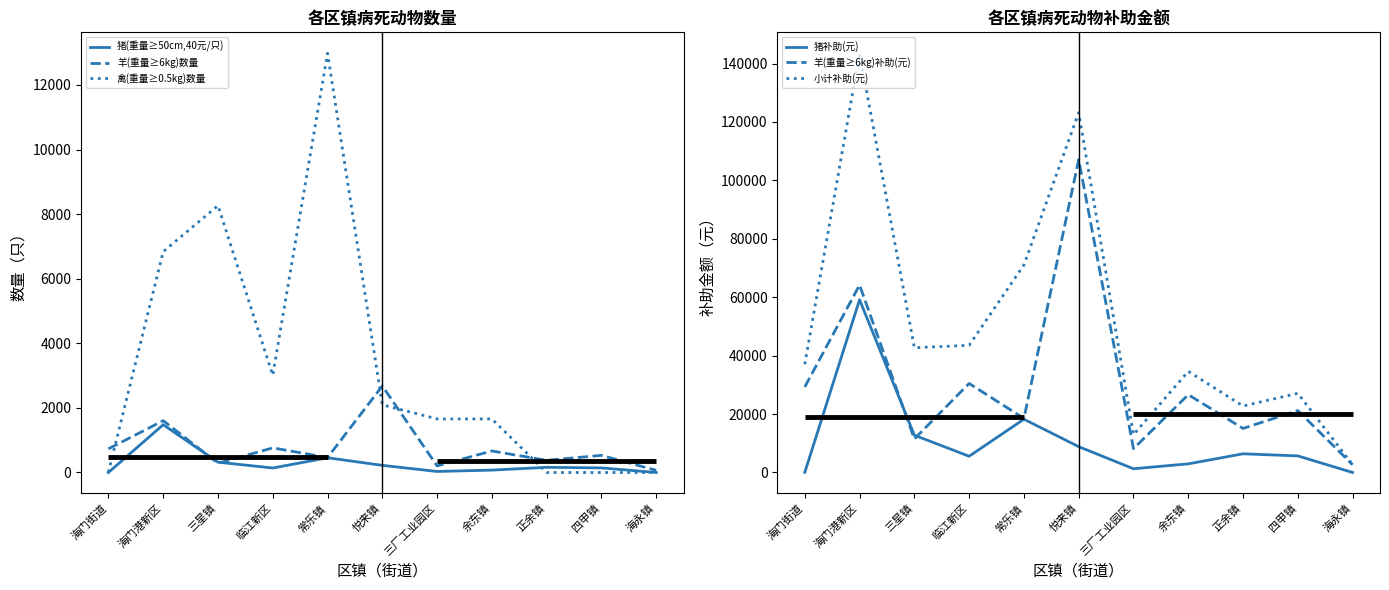

What is the sum of all 羊(重量≥6kg)数量 values?

8371